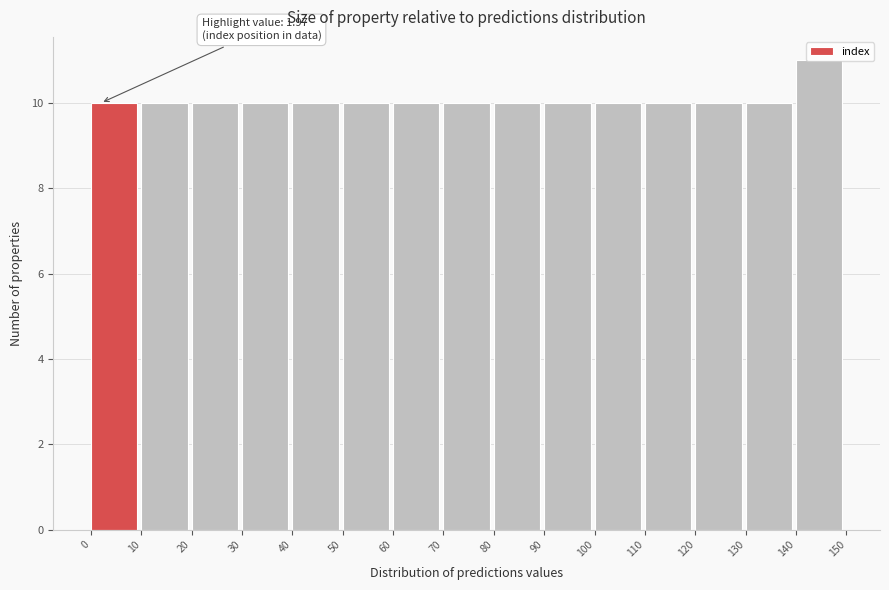

Over which range of the x-axis is the bar tallest?

140 to 150